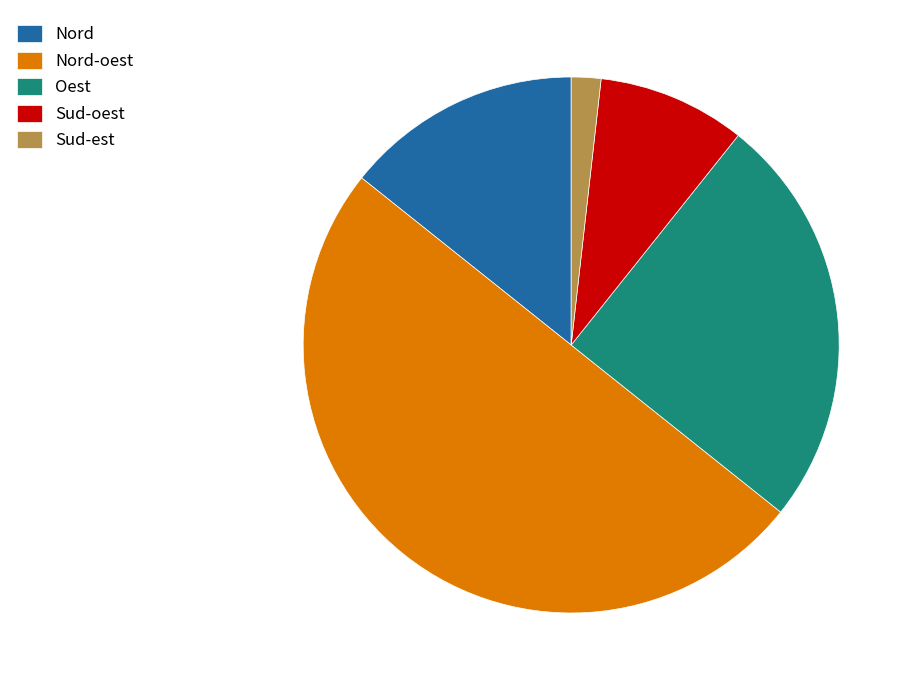

Does Sud-oest represent more than half of the total?

No